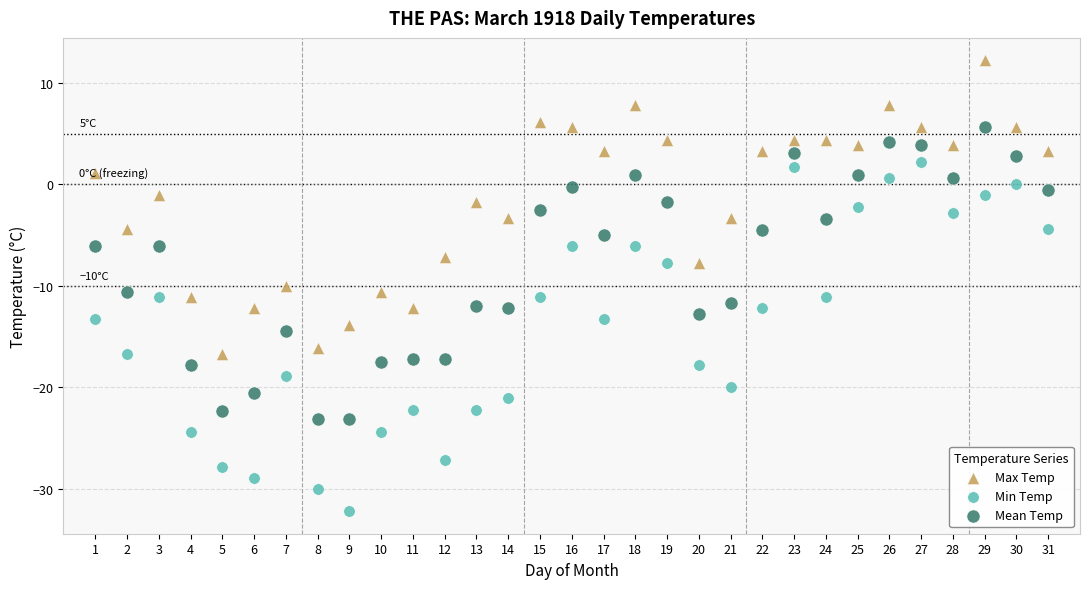

Which series reaches the minimum Y coordinate?

Min Temp